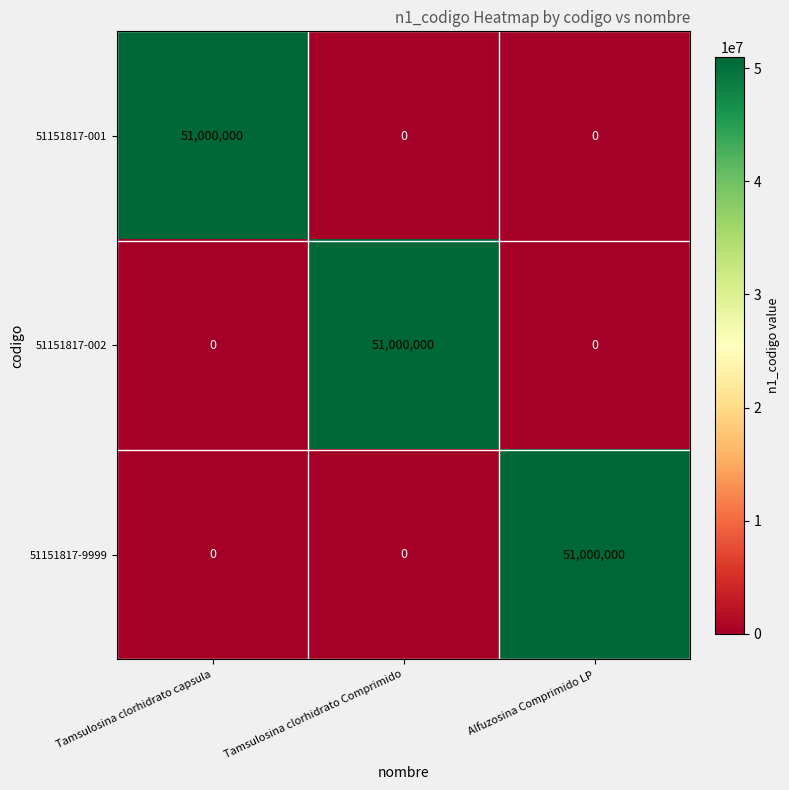

What is the difference between the 51151817-001 values at Tamsulosina clorhidrato capsula and Alfuzosina Comprimido LP?

51000000